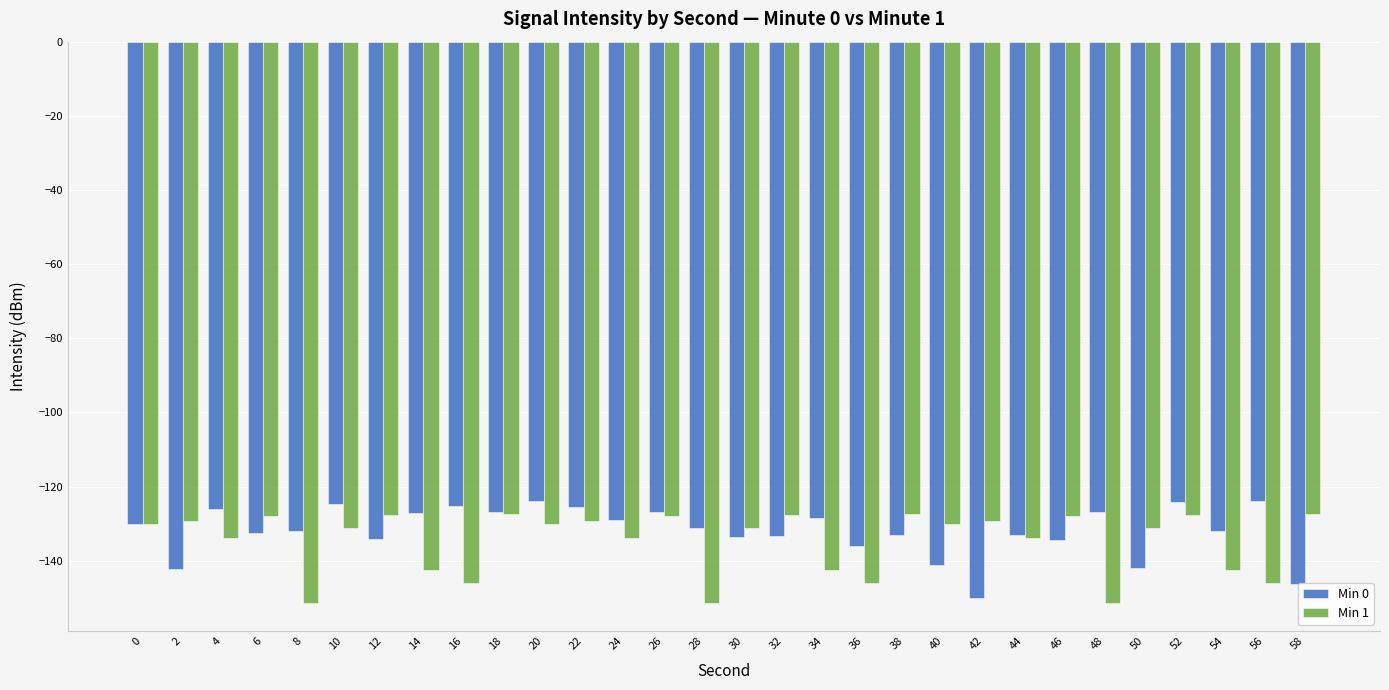

Rank the series by their average value, from lowest to highest.

Min 1, Min 0